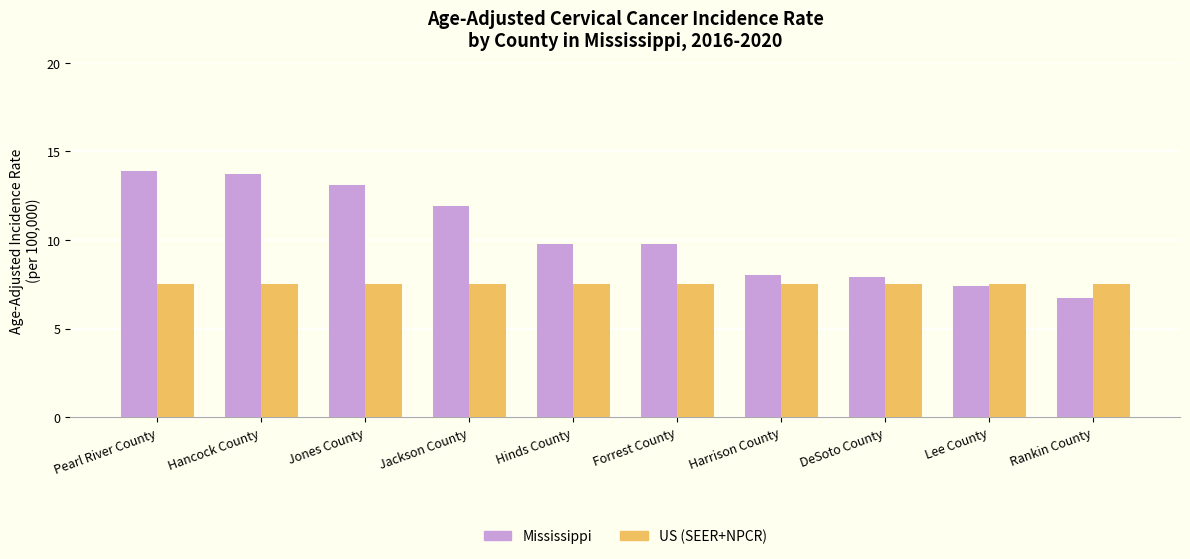

What is the total value across all series at Pearl River County?

21.4